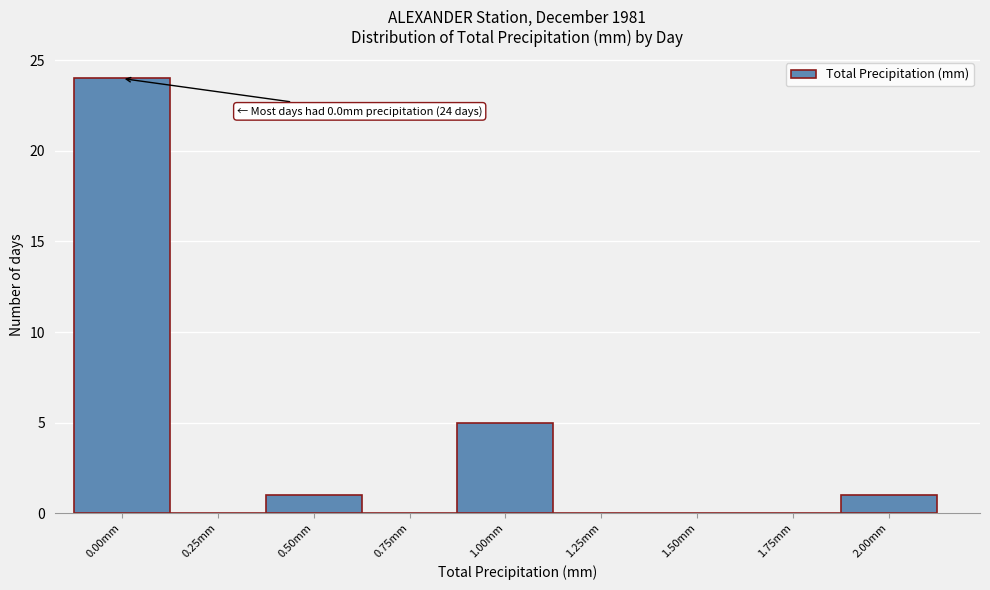

Reading right to left, extract all data points from this chart.

2.00mm=1	1.75mm=0	1.50mm=0	1.25mm=0	1.00mm=5	0.75mm=0	0.50mm=1	0.25mm=0	0.00mm=24